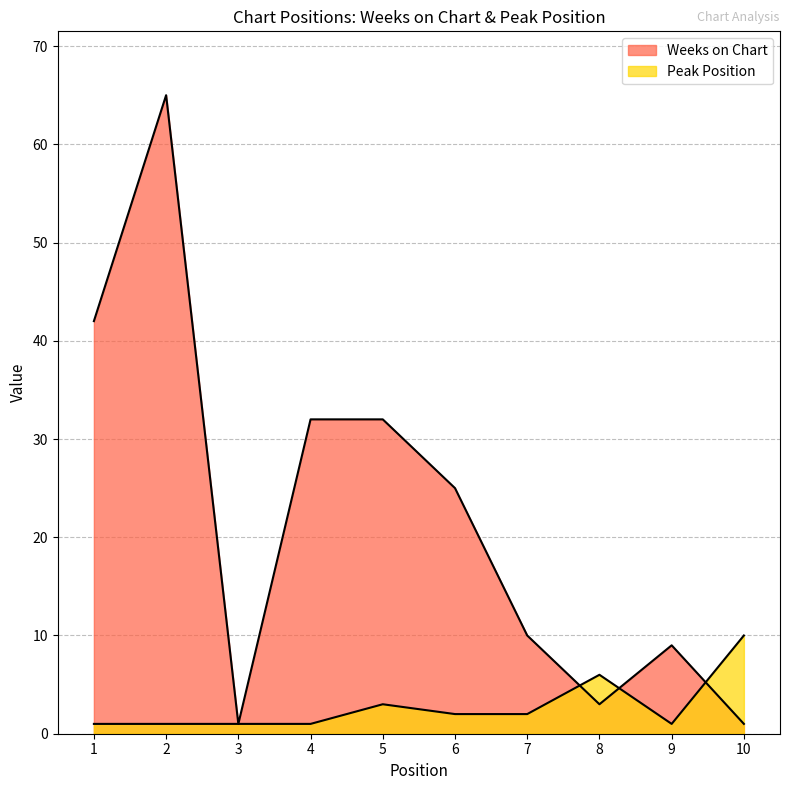

What is the maximum value for Peak Position?

10